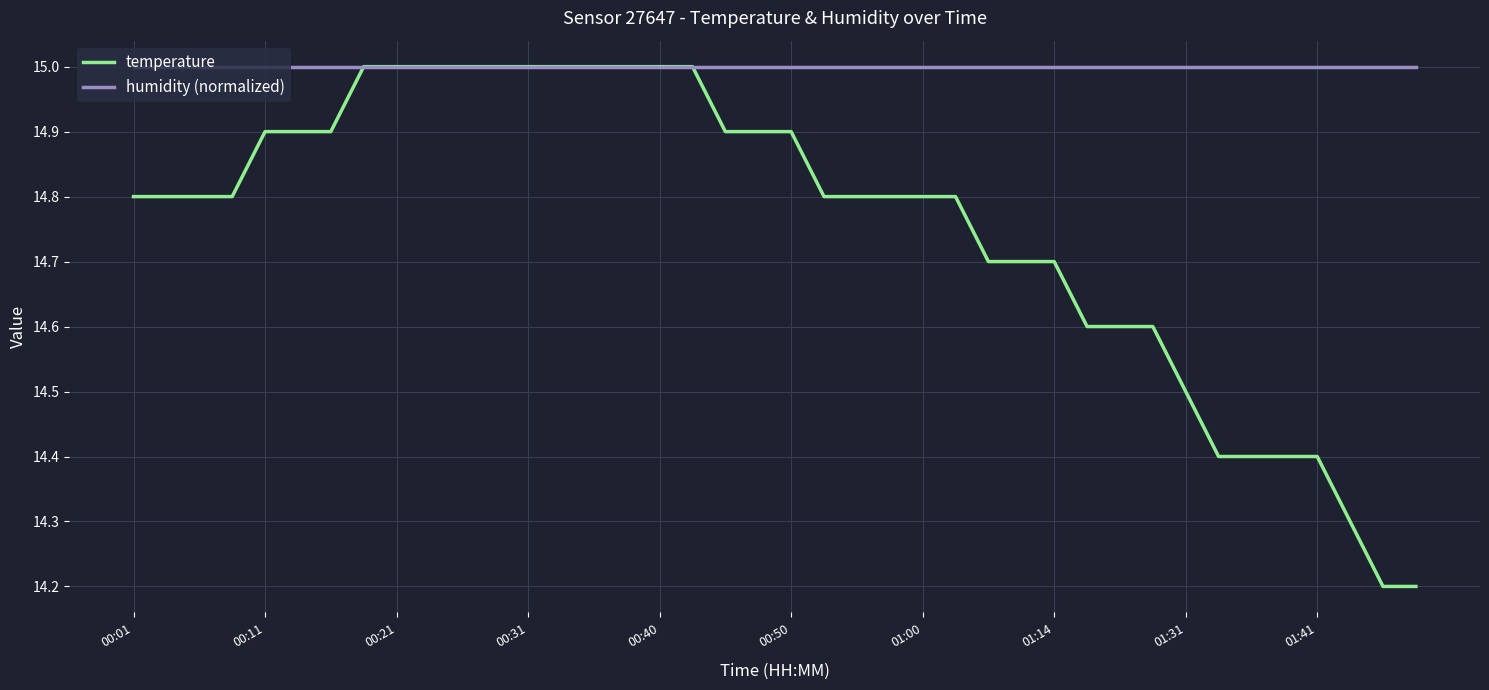

What is the minimum value shown in the chart?

14.2